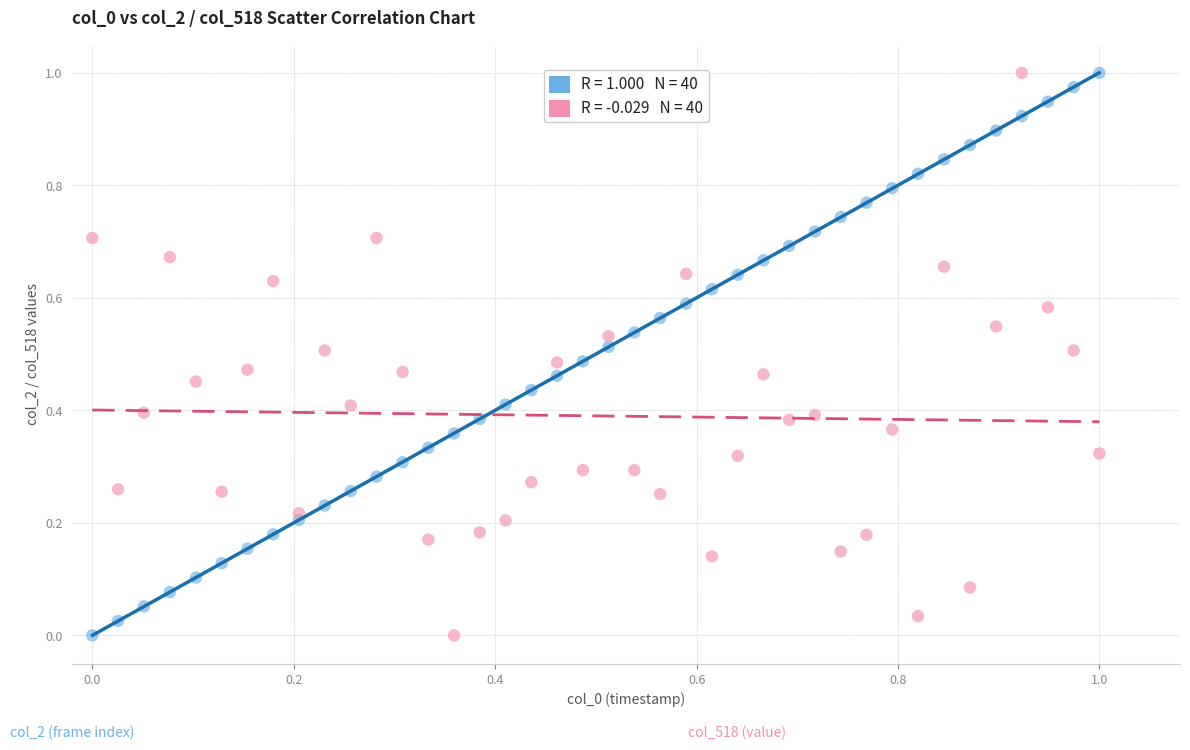

How many points are shown in the scatter plot?

80